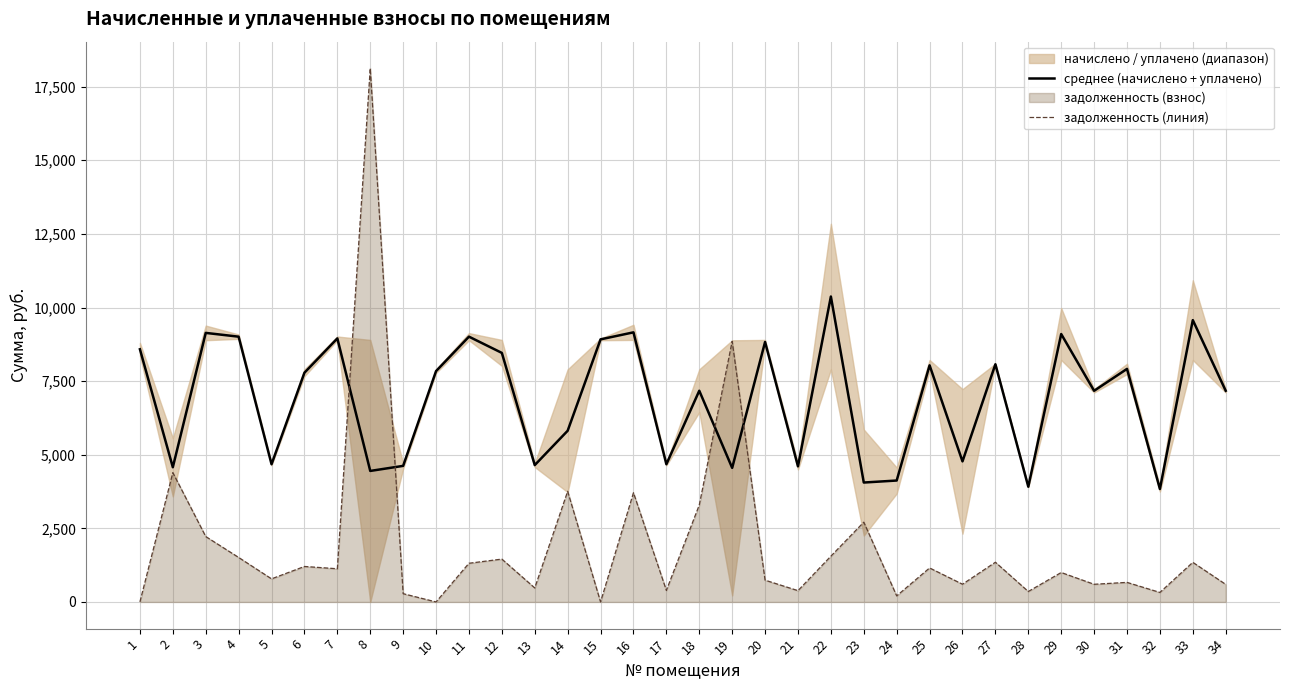

Reading right to left, transcribe all the data shown in this chart.

среднее (начислено + уплачено): 7172.8	9572.3	3836.3	7915.7	7171.6	9099.3	3913.7	8073.2	4773.8	8036.6	4124.0	4055.8	10373.3	4606.3	8829.8	4553.4	7173.3	4676.2	9156.6	8918.6	5814.7	4647.8	8458.4	9010.4	7840.0	4621.6	4449.6	8950.9	7785.1	4676.8	9009.5	9138.0	4575.5	8581.6
задолженность (линия): 596.3	1345.2	322.9	664.7	600.0	999.9	354.8	1348.6	602.4	1154.4	206.3	2709.6	1554.1	384.0	739.6	8852.8	3291.9	392.4	3709.1	0.0	3757.6	475.7	1455.6	1313.6	0.0	281.1	18122.8	1127.4	1205.2	784.3	1511.3	2221.8	4392.0	2.5